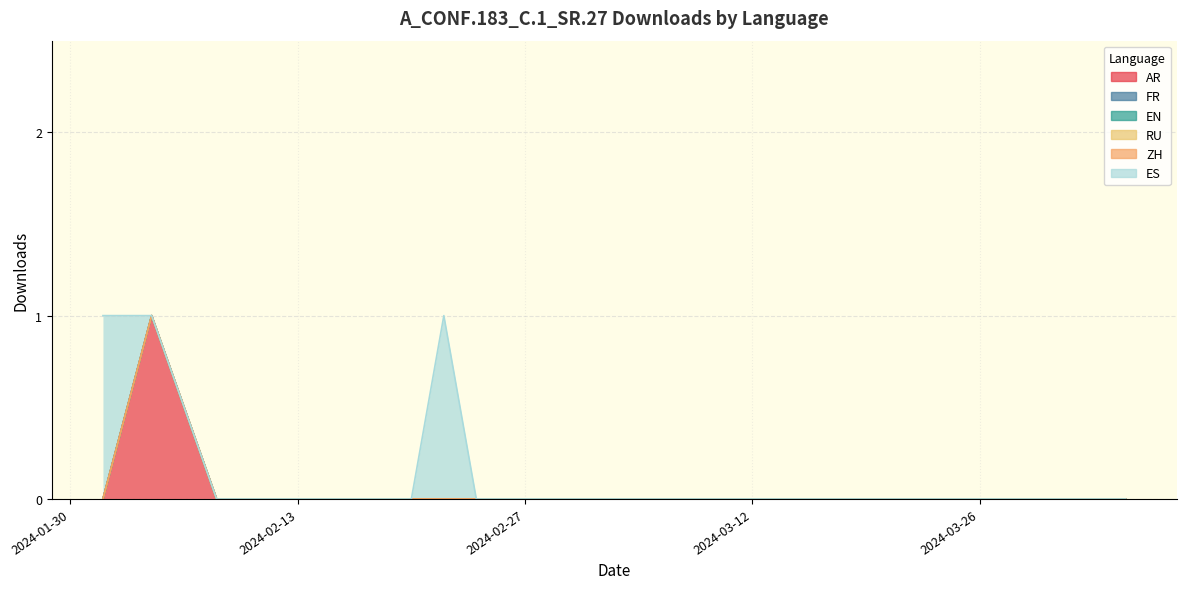

What position from the right is 2024-03-25?

4